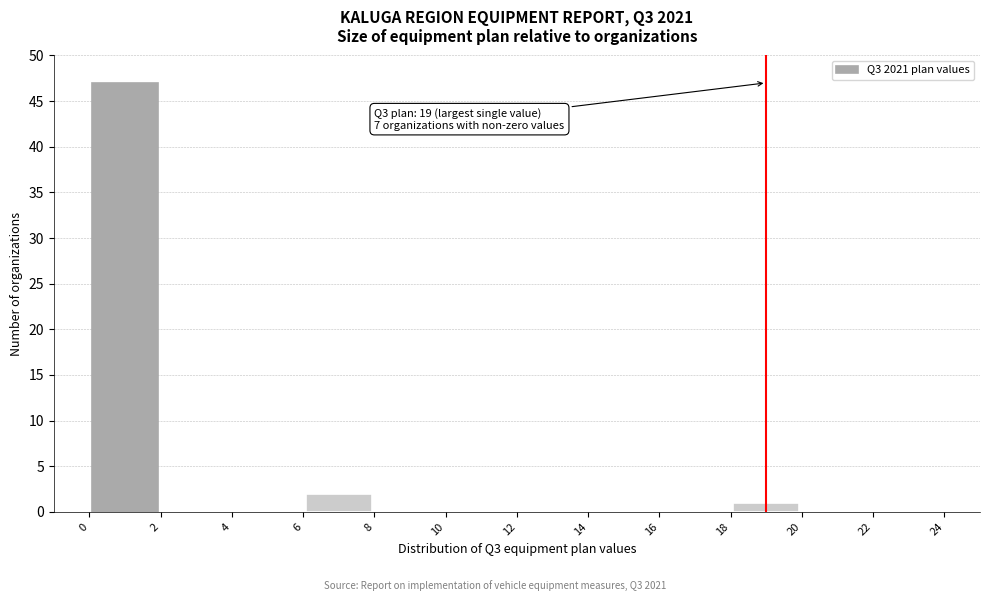

Over which range of the x-axis is the bar tallest?

0 to 2